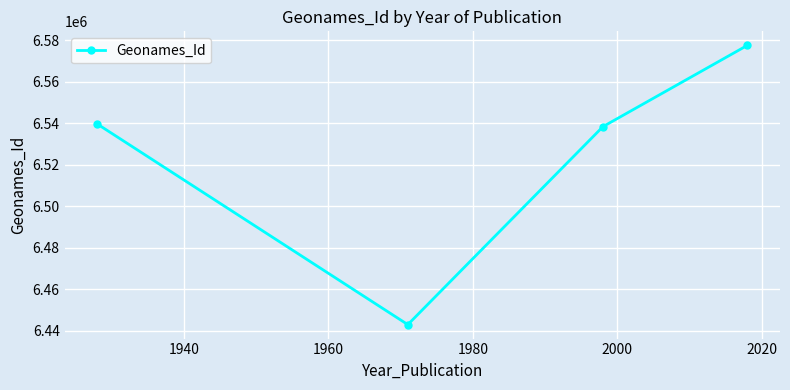

What is the smallest value displayed?

6443064.0